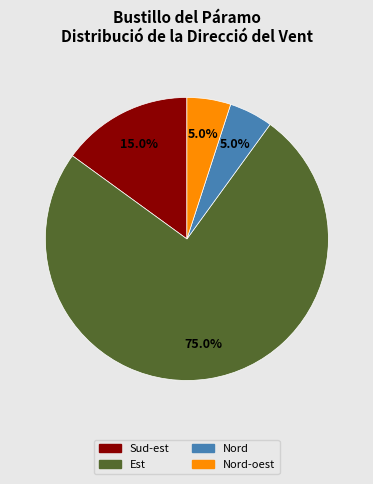

Is there a majority slice in this chart?

Yes